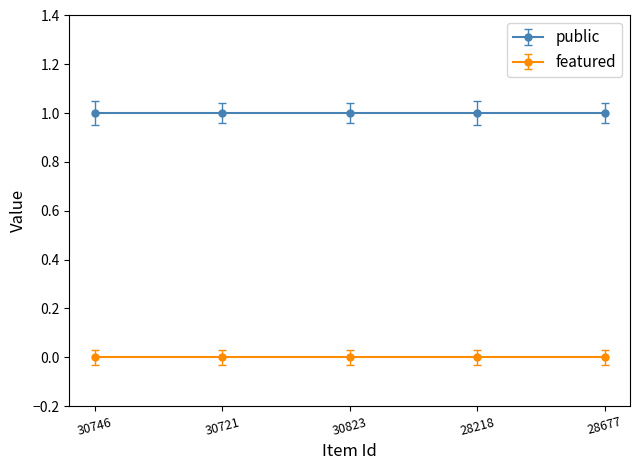

Rank the series by their average value, from lowest to highest.

featured, public